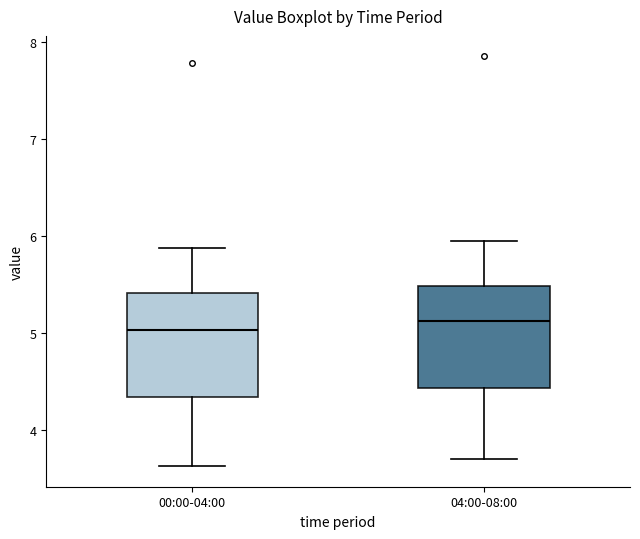

Where does the upper whisker of the box for 00:00-04:00 end on the y-axis? The values are not printed on the chart, so give them approximately, as read against the axis.

5.9